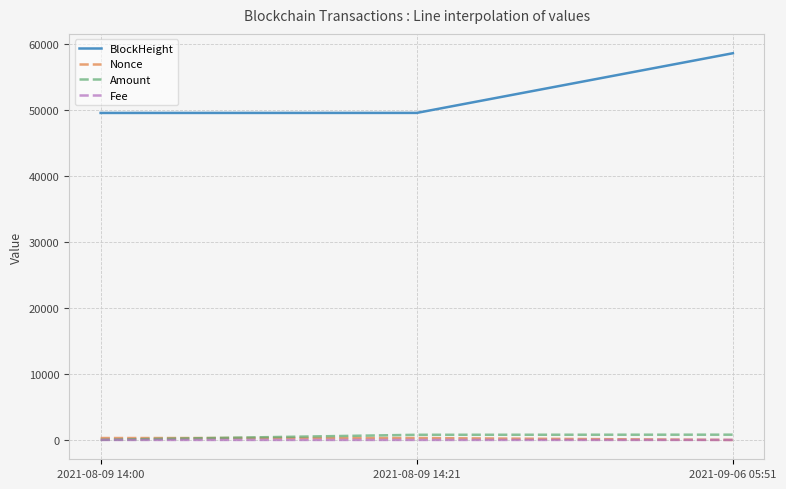

How many lines are shown in the chart?

4